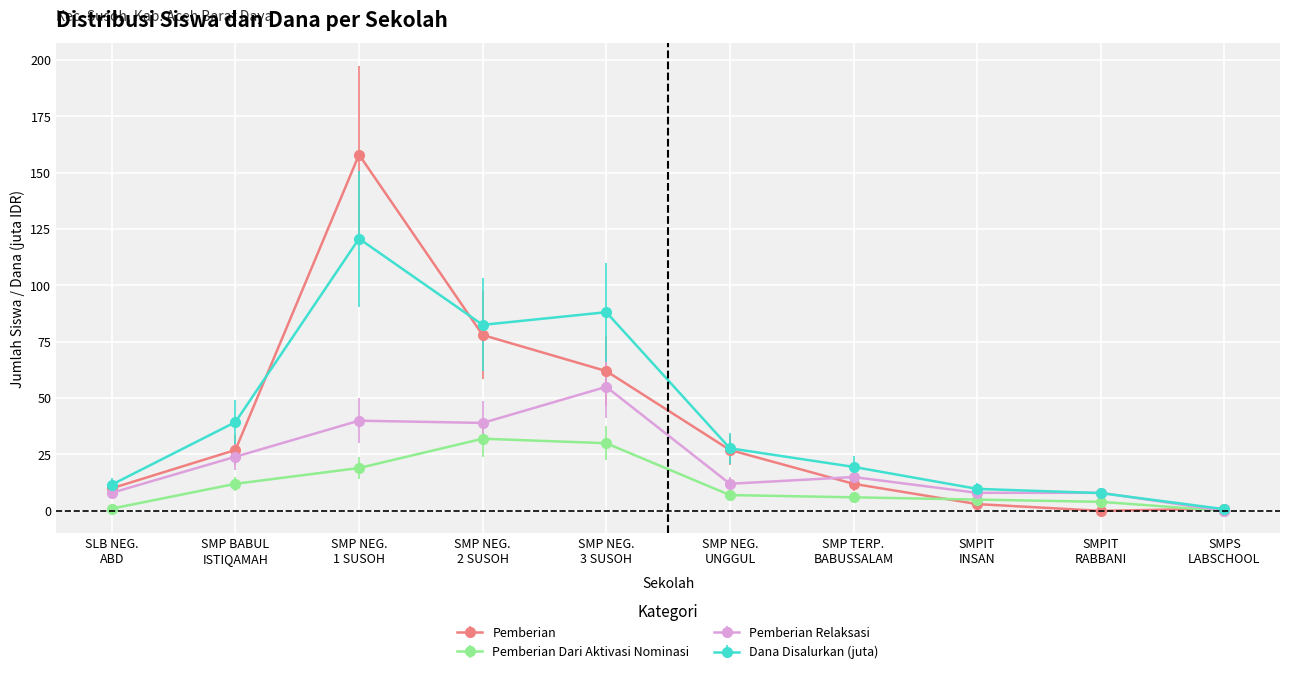

Which series has the widest spread of values?

Pemberian